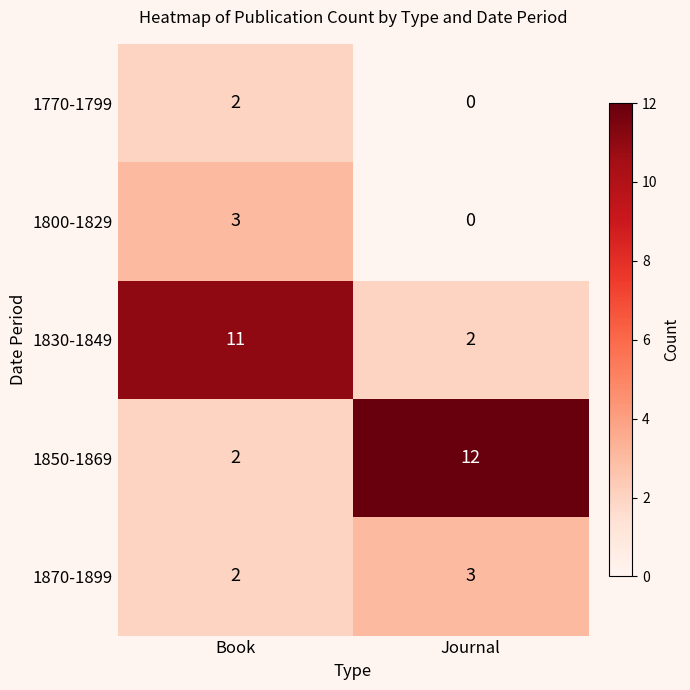

At how many categories does at least one series exceed 1?

2